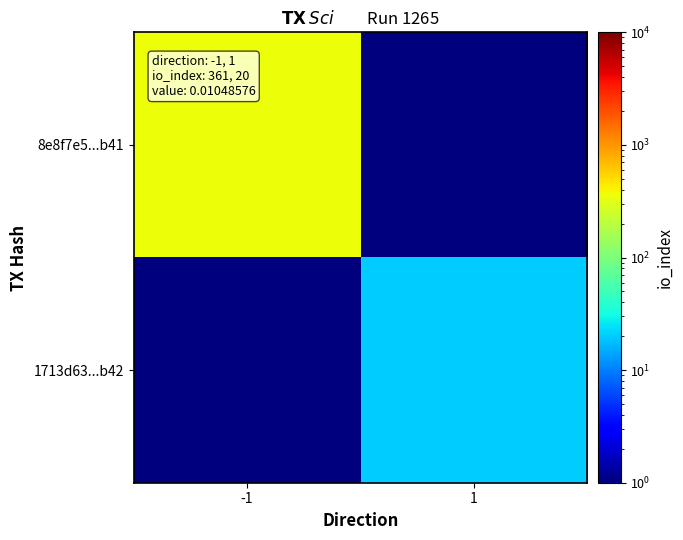

What is the difference between the highest and lowest values at -1?

360.5